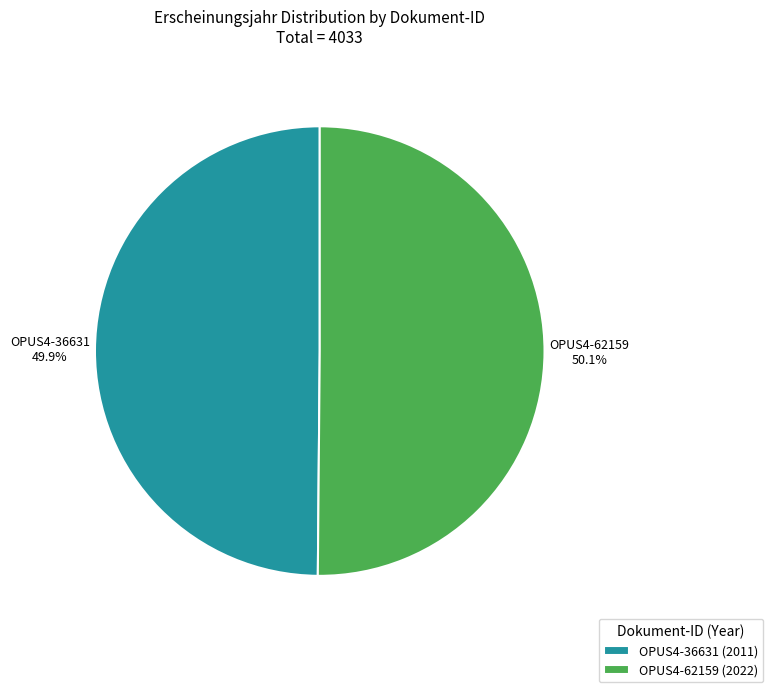

To the nearest percent, what is the combined percentage of OPUS4-62159 and OPUS4-36631?

100%